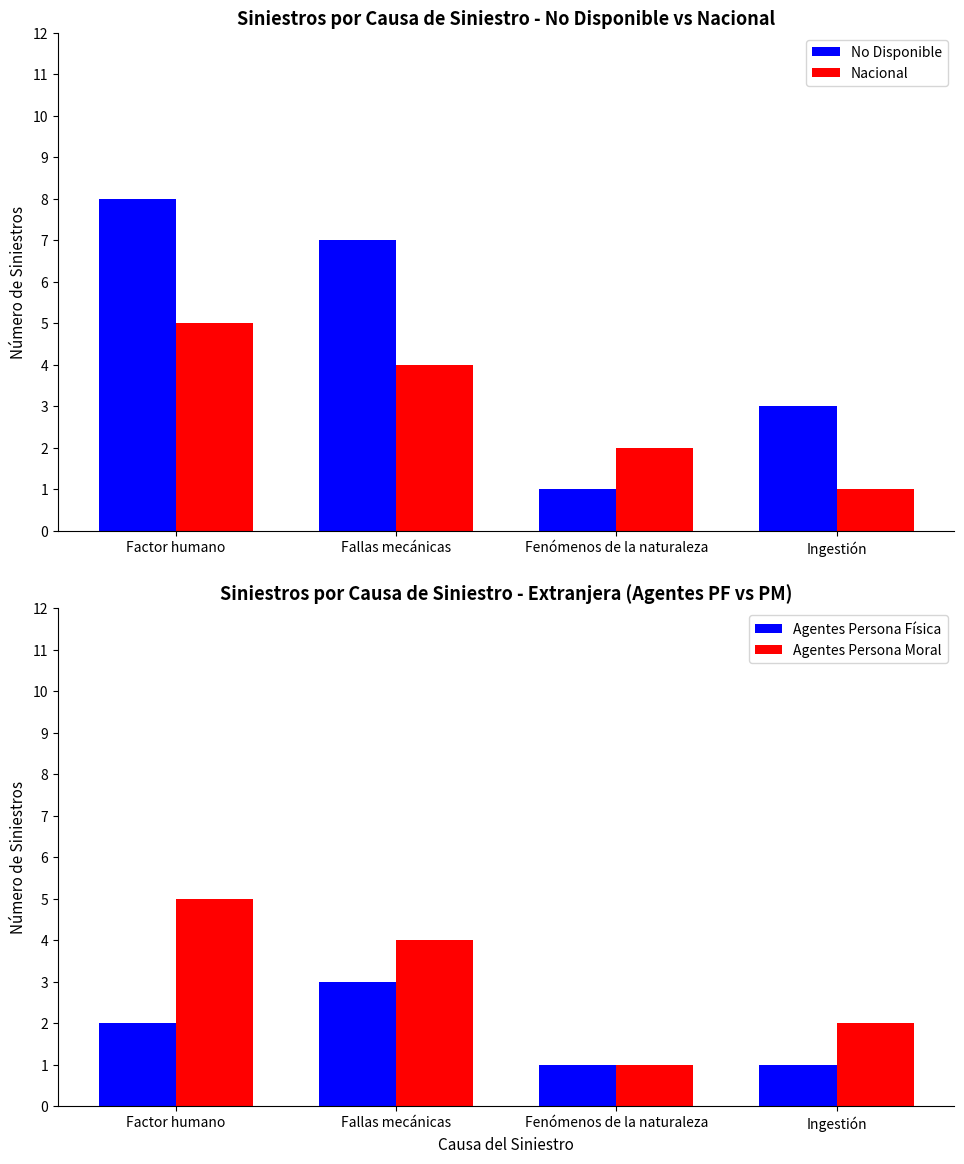

Between Fenómenos de la naturaleza and Ingestión, which series saw the biggest shift?

No Disponible